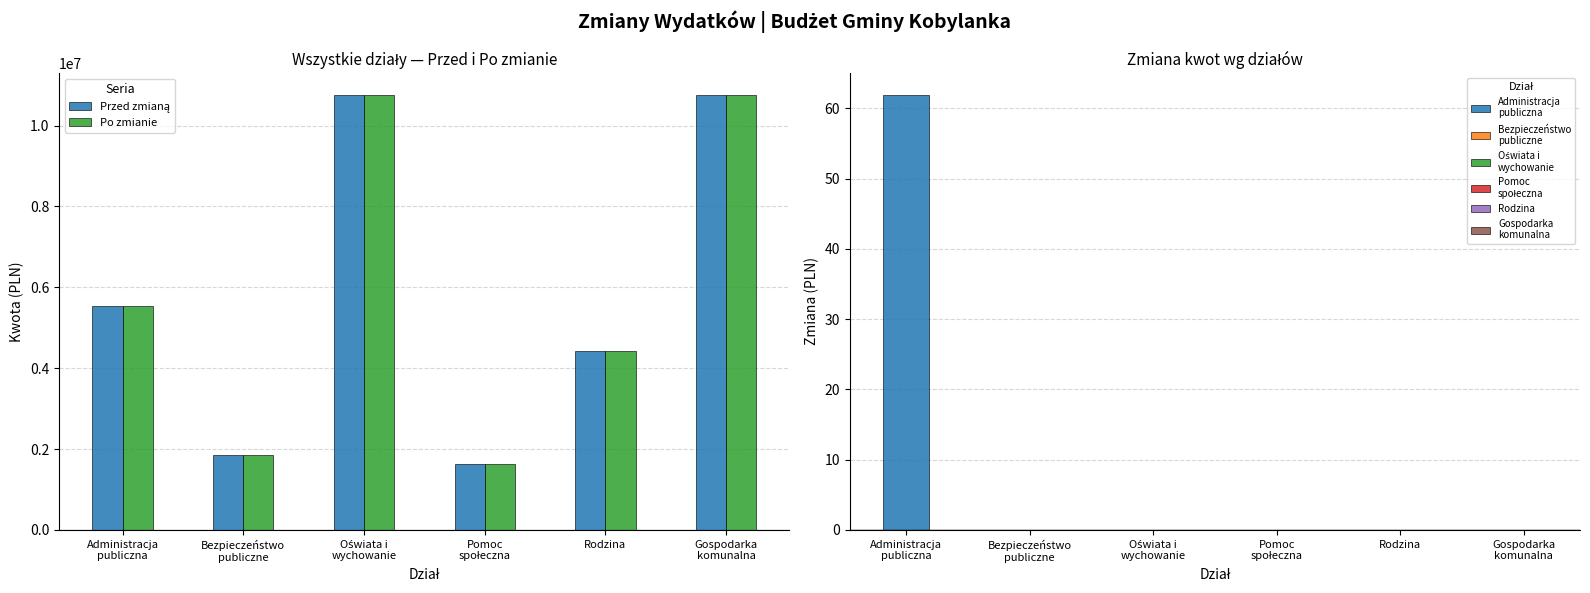

Reading right to left, extract all data points from this chart.

Przed zmianą: Gospodarka
komunalna=10751808.8	Rodzina=4433178.0	Pomoc
społeczna=1634672.2	Oświata i
wychowanie=10758389.3	Bezpieczeństwo
publiczne=1858609.0	Administracja
publiczna=5543257.4
Po zmianie: Gospodarka
komunalna=10751808.8	Rodzina=4433178.0	Pomoc
społeczna=1634672.2	Oświata i
wychowanie=10758389.3	Bezpieczeństwo
publiczne=1858609.0	Administracja
publiczna=5543319.3